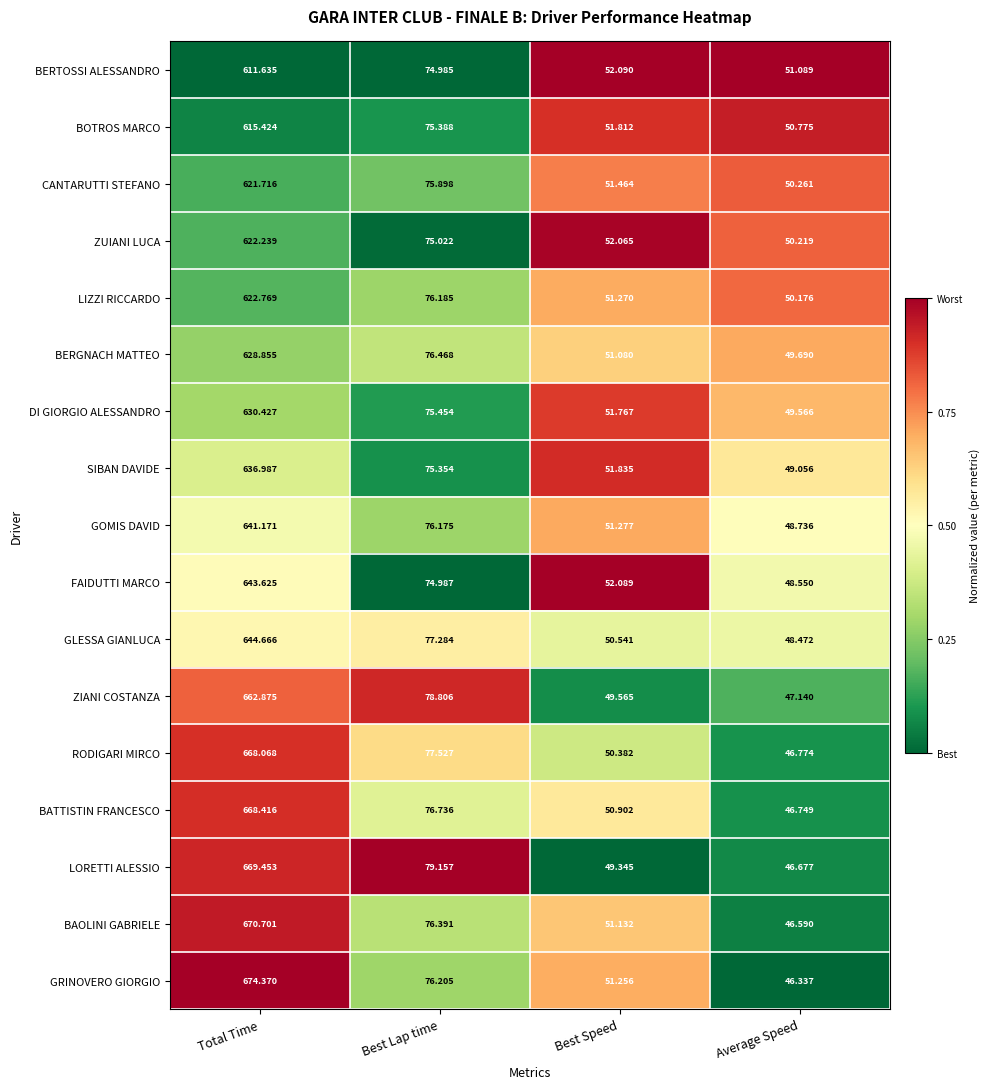

At which category is the sum across all series the highest?

Total Time